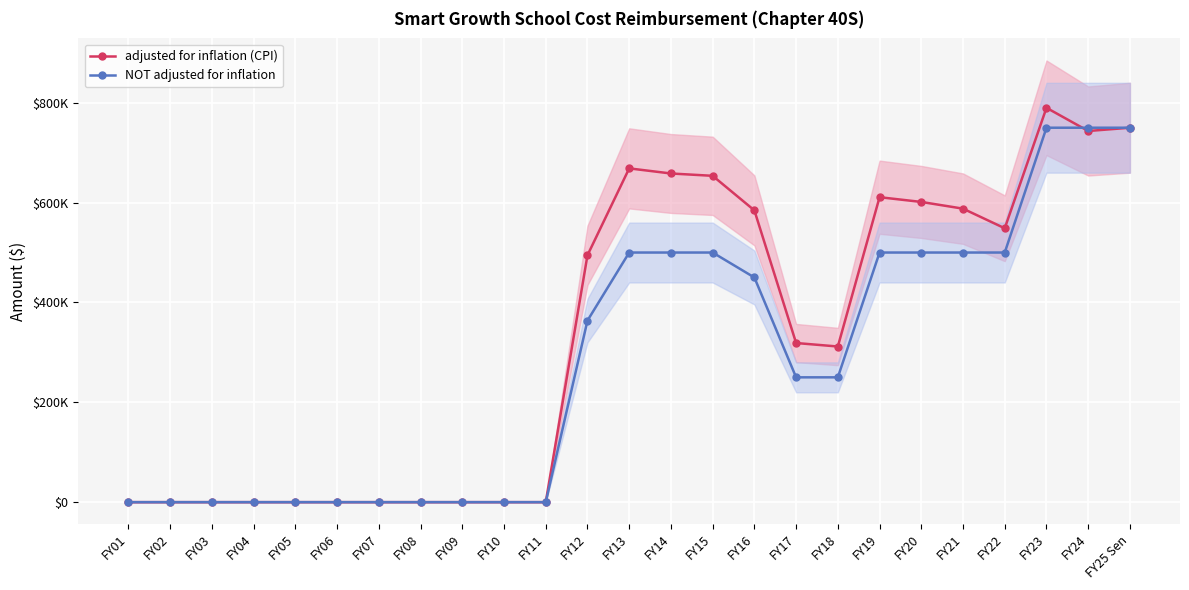

Between FY08 and FY22, which series saw the biggest shift?

adjusted for inflation (CPI)